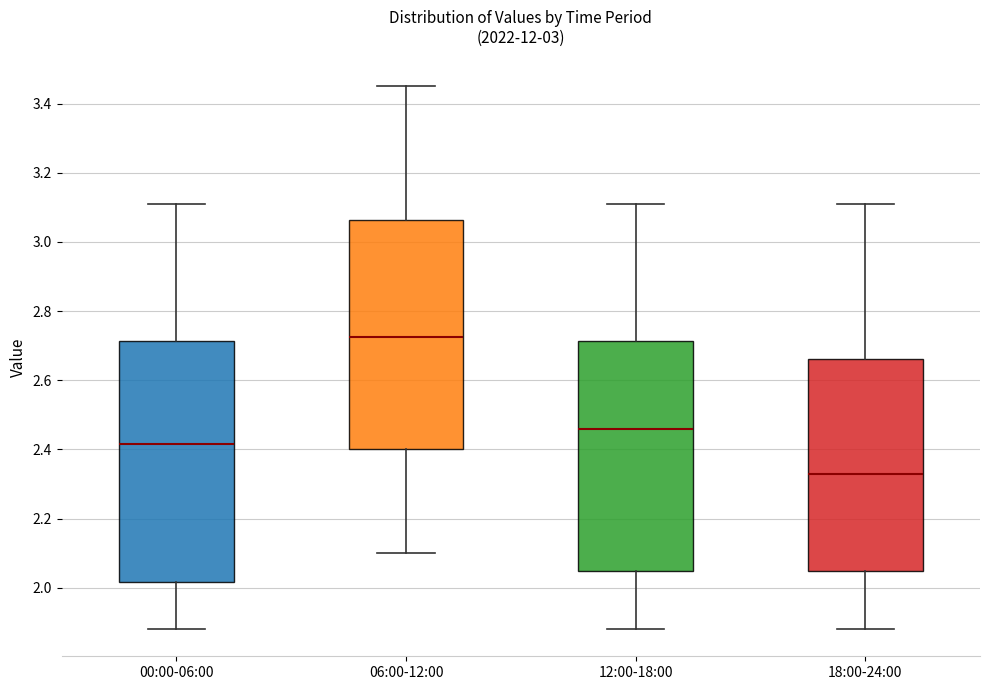

Reading left to right, read every box against the y-axis: the position of its median line, the range the box covers, and the ends of its whiskers. The values are not printed on the chart, so give them approximately, as read against the axis.

00:00-06:00: median 2.42, box 2.02 to 2.72, whiskers 1.88 to 3.12
06:00-12:00: median 2.72, box 2.40 to 3.06, whiskers 2.10 to 3.46
12:00-18:00: median 2.46, box 2.04 to 2.72, whiskers 1.88 to 3.12
18:00-24:00: median 2.34, box 2.04 to 2.66, whiskers 1.88 to 3.12